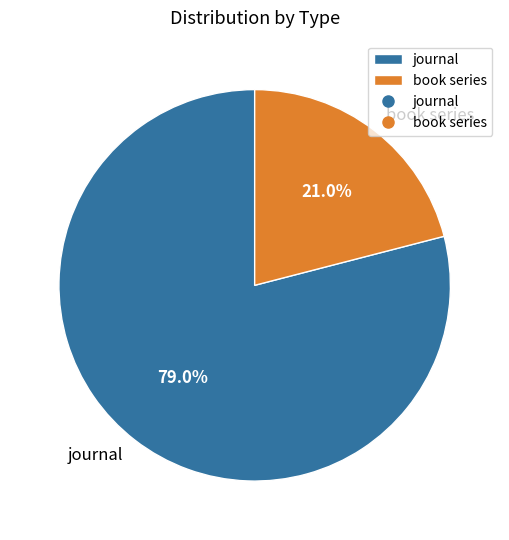

How many segments does this pie chart have?

2